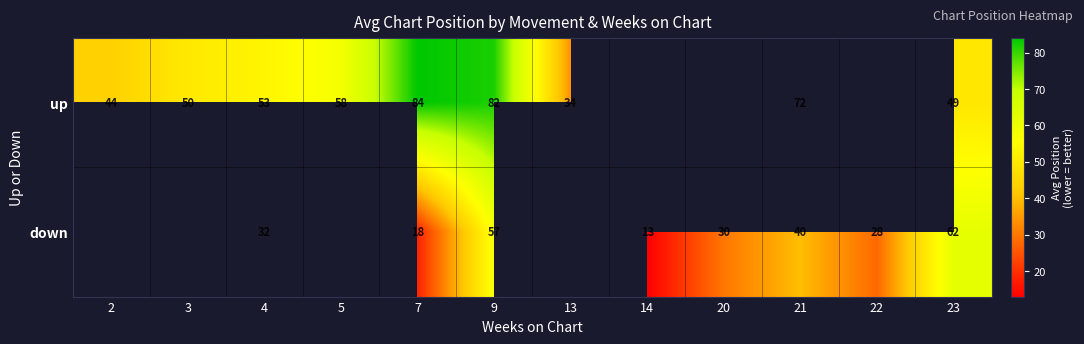

What is the sum of the up values at 2 and 9?

126